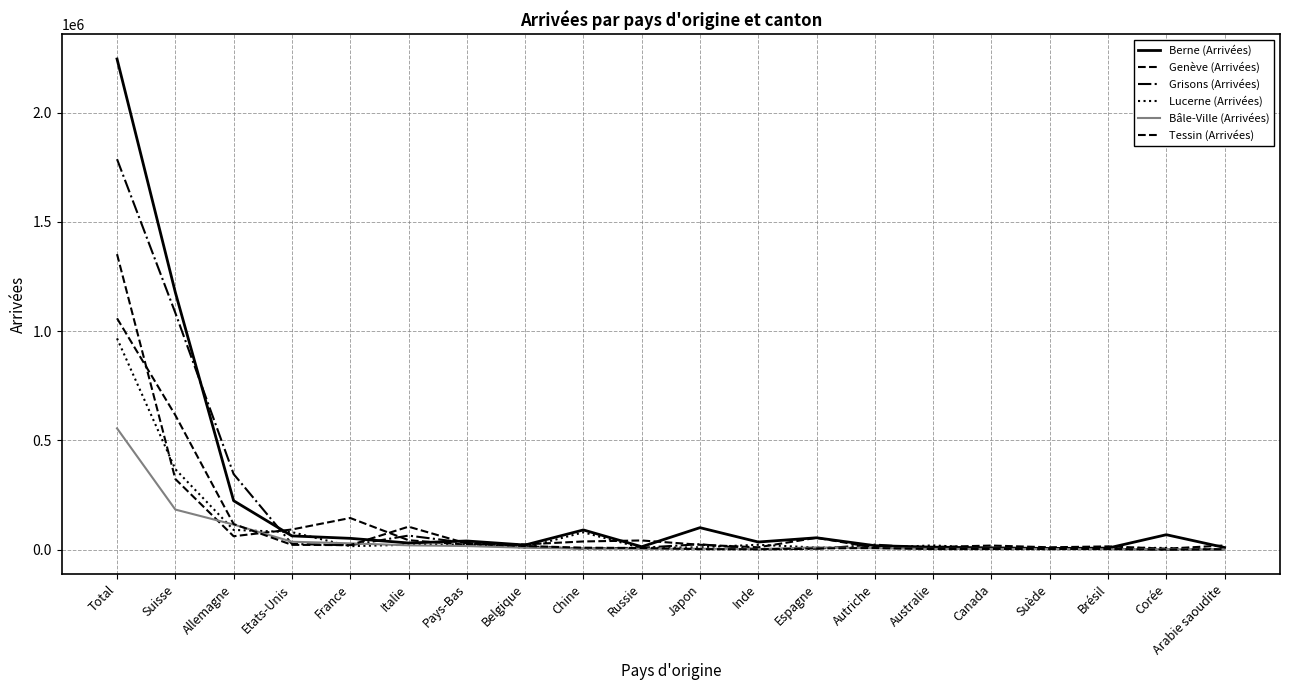

How many lines are shown in the chart?

6